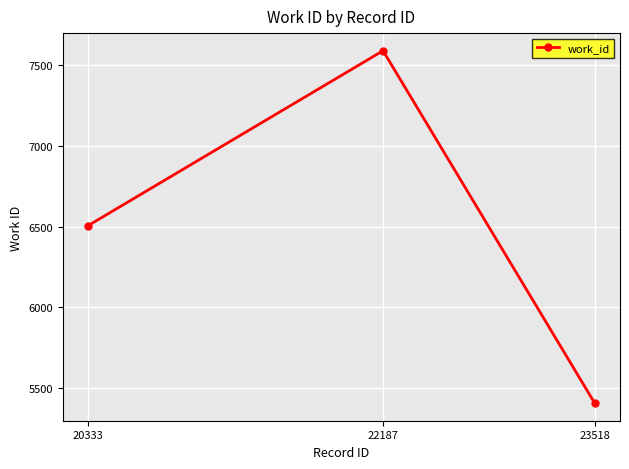

Count the values in the range 5404 to 7591.

3